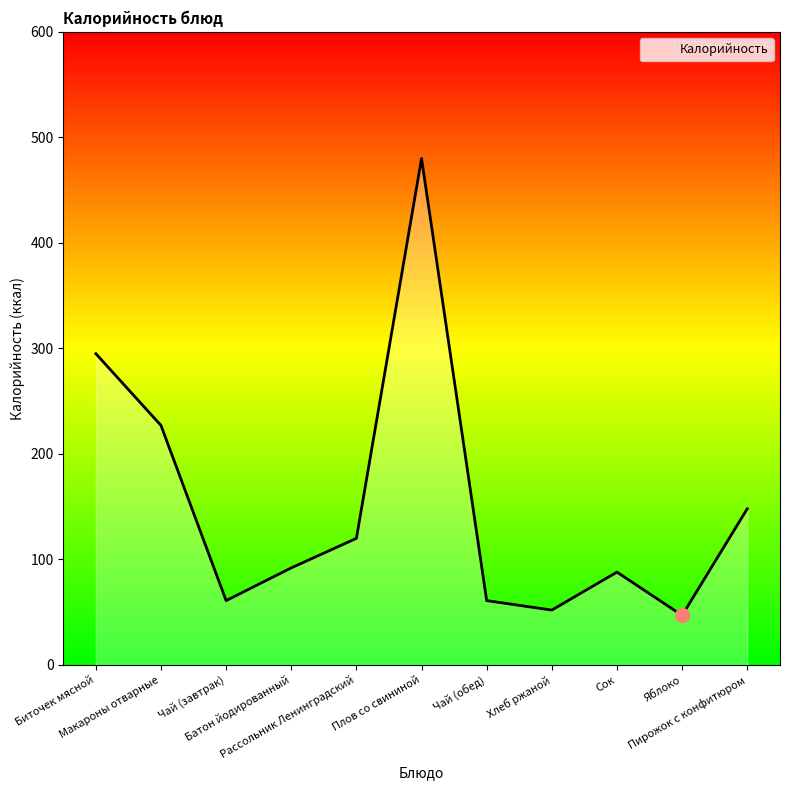

Read the value at Макароны отварные.

227